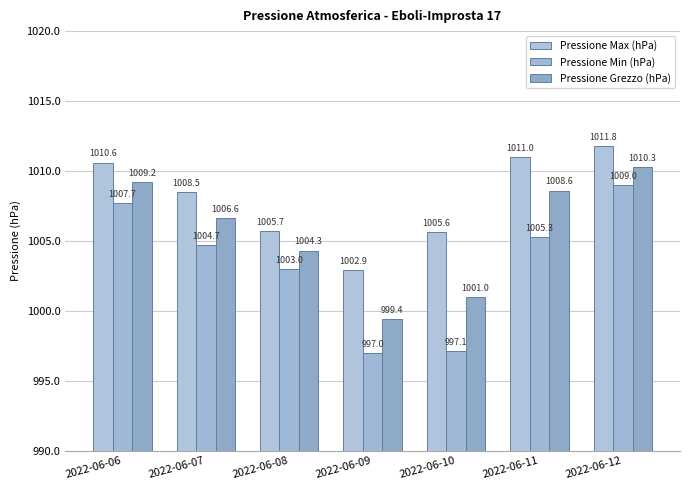

Count the number of categories in the chart.

7